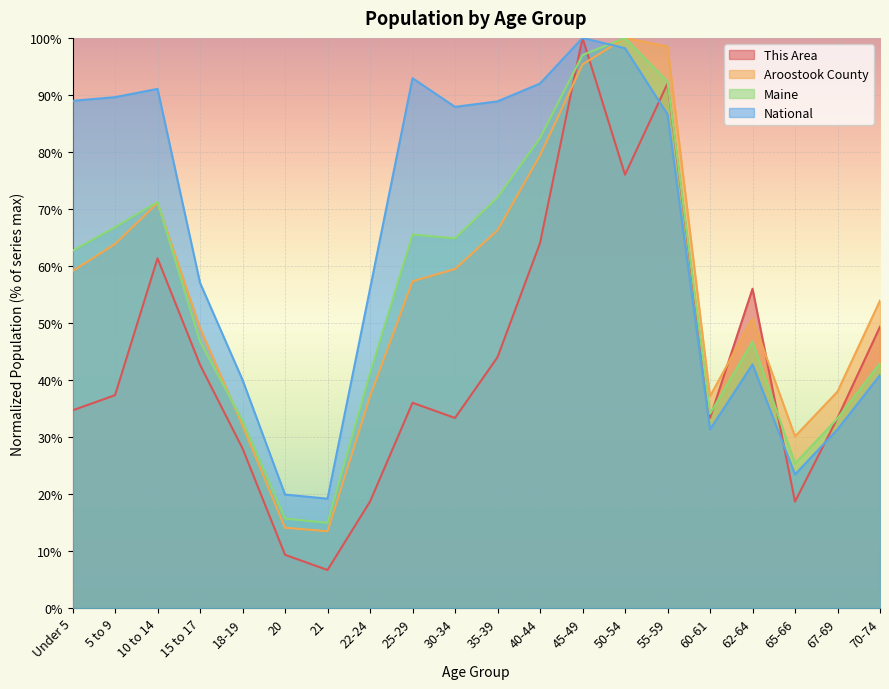

What is the label of the 13th point from the left?

45-49